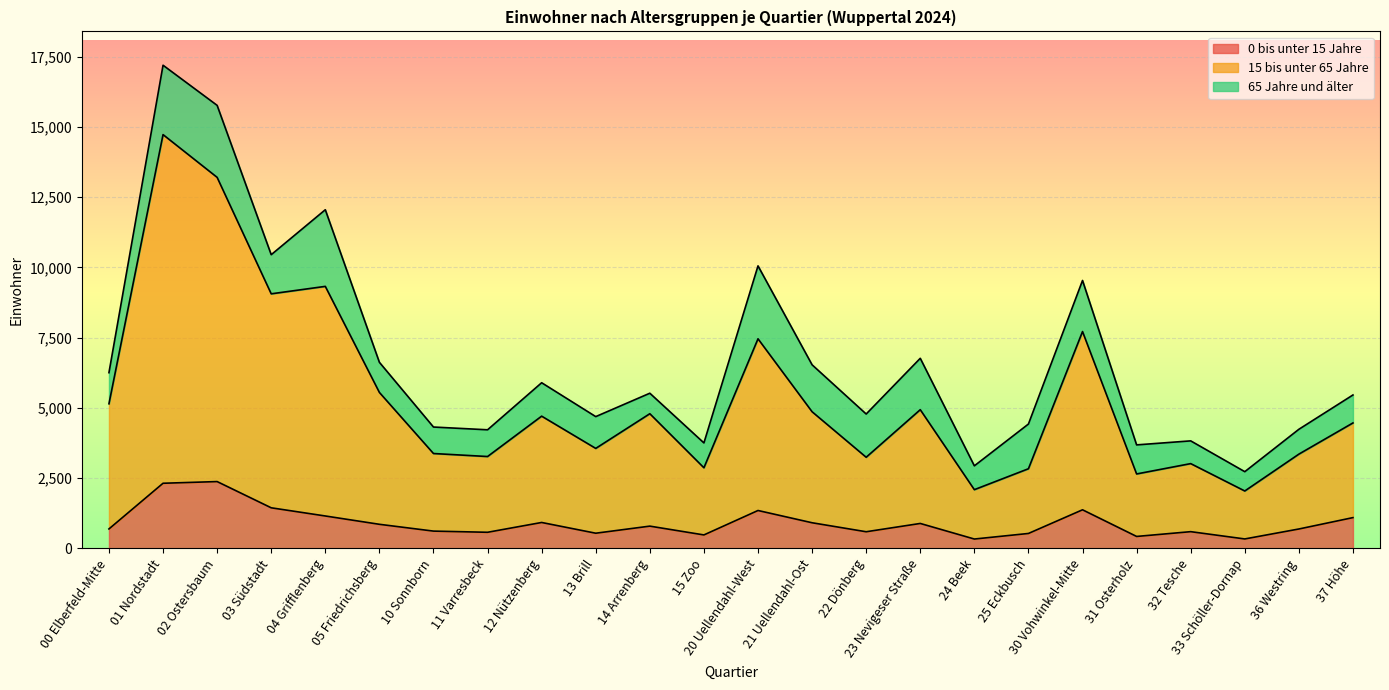

Between 00 Elberfeld-Mitte and 13 Brill, which series saw the biggest shift?

15 bis unter 65 Jahre